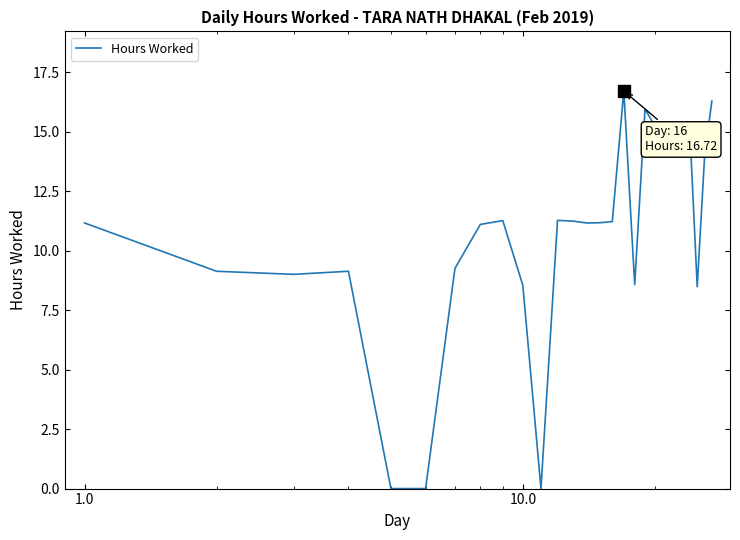

What is the difference between the maximum and minimum values?

16.7